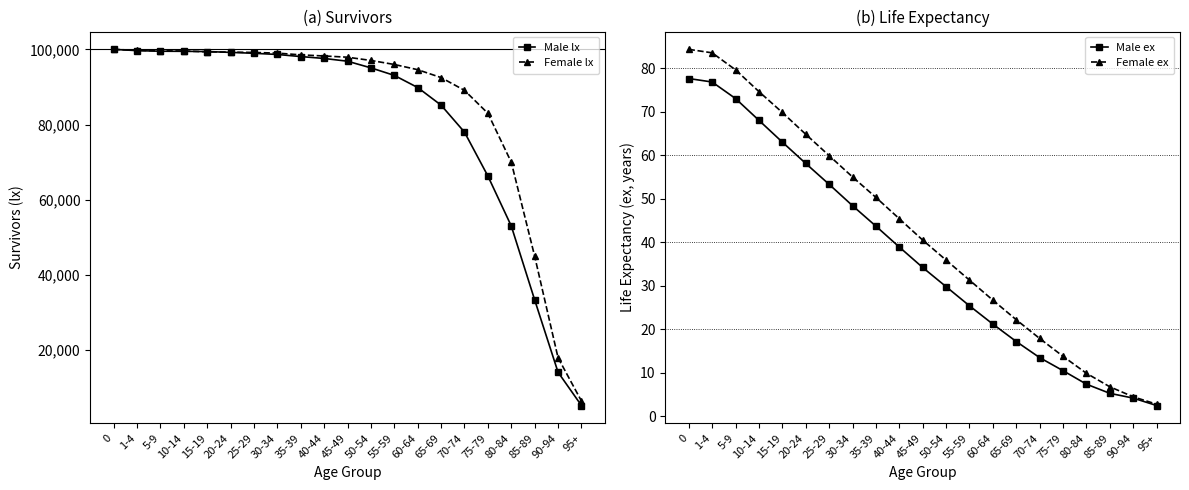

How many series are shown in this chart?

4